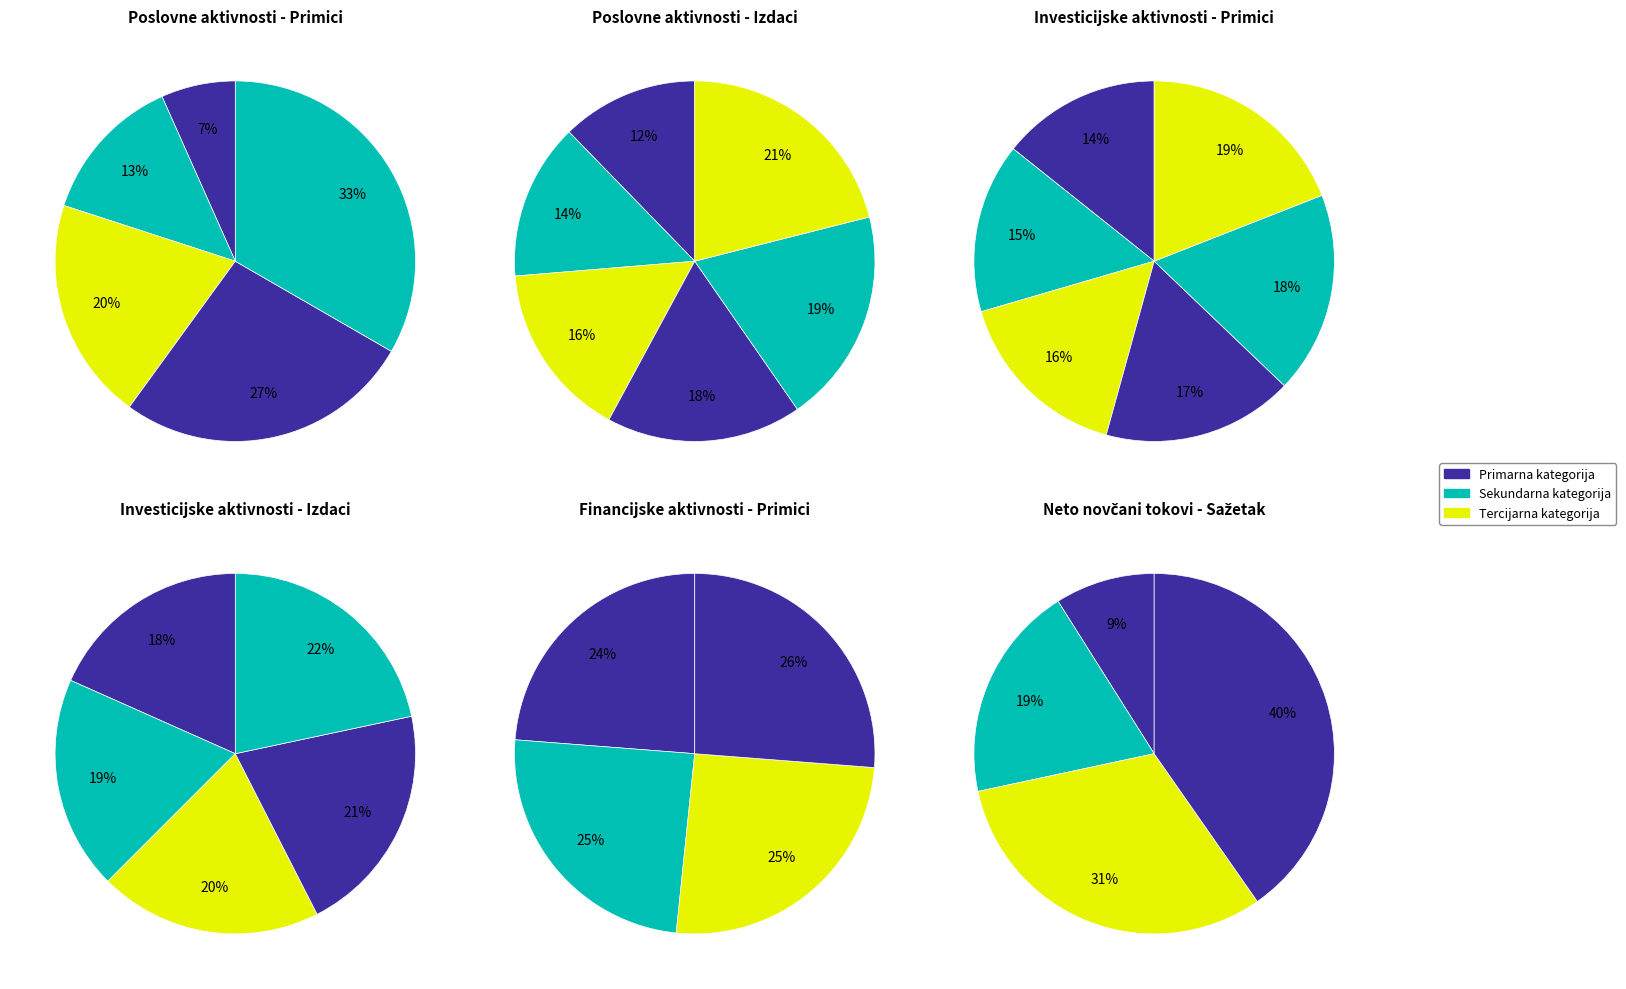

True or false: Neto novčani tokovi od investicijskih aktivnosti accounts for 30% of the total.

True